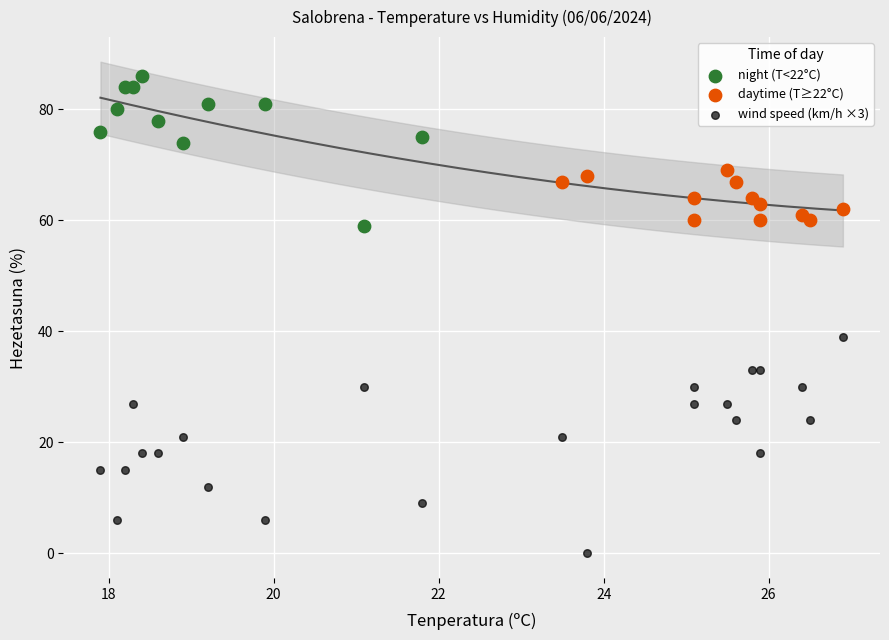

Which series has the widest spread of Y values?

wind speed (km/h ×3)